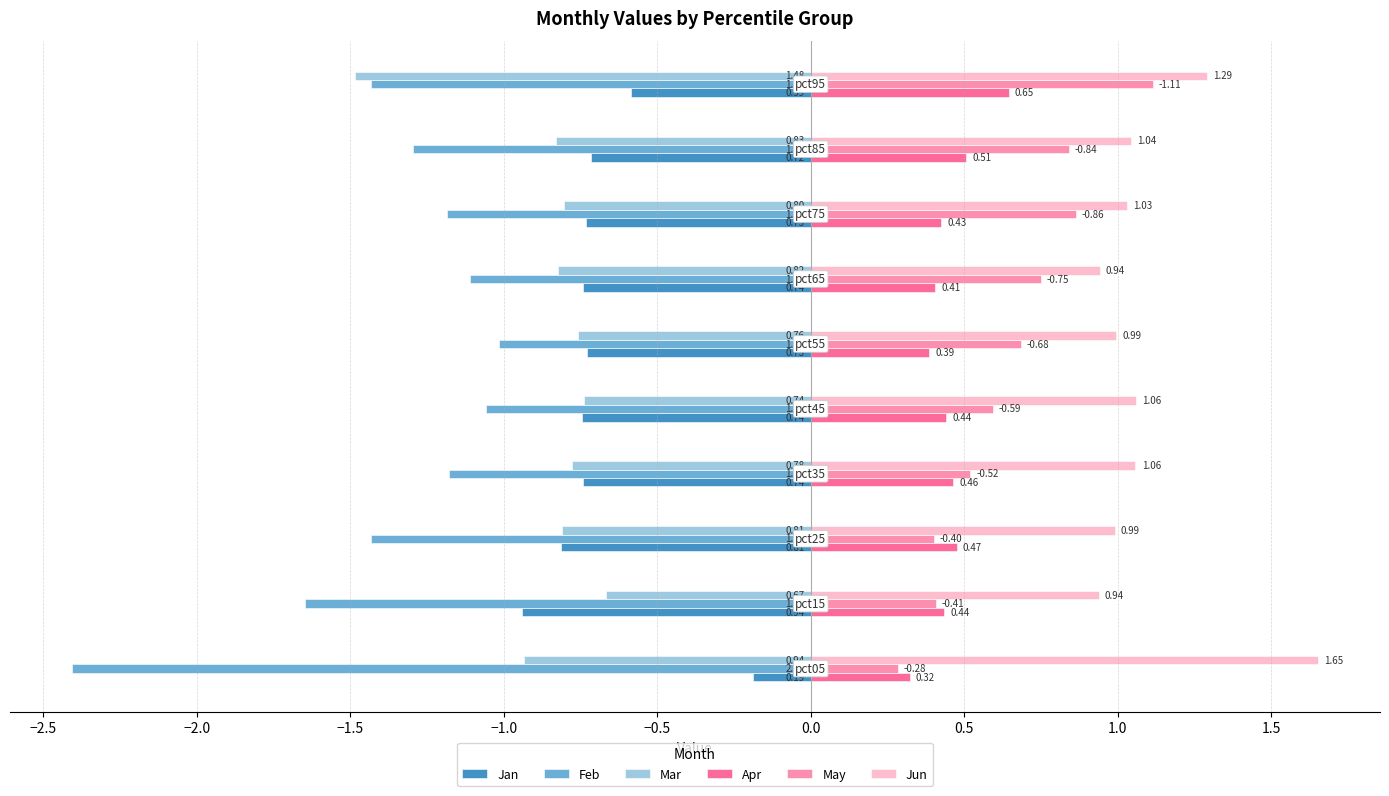

List the series in order of their peak value, lowest first.

Feb, Mar, Jan, Apr, May, Jun